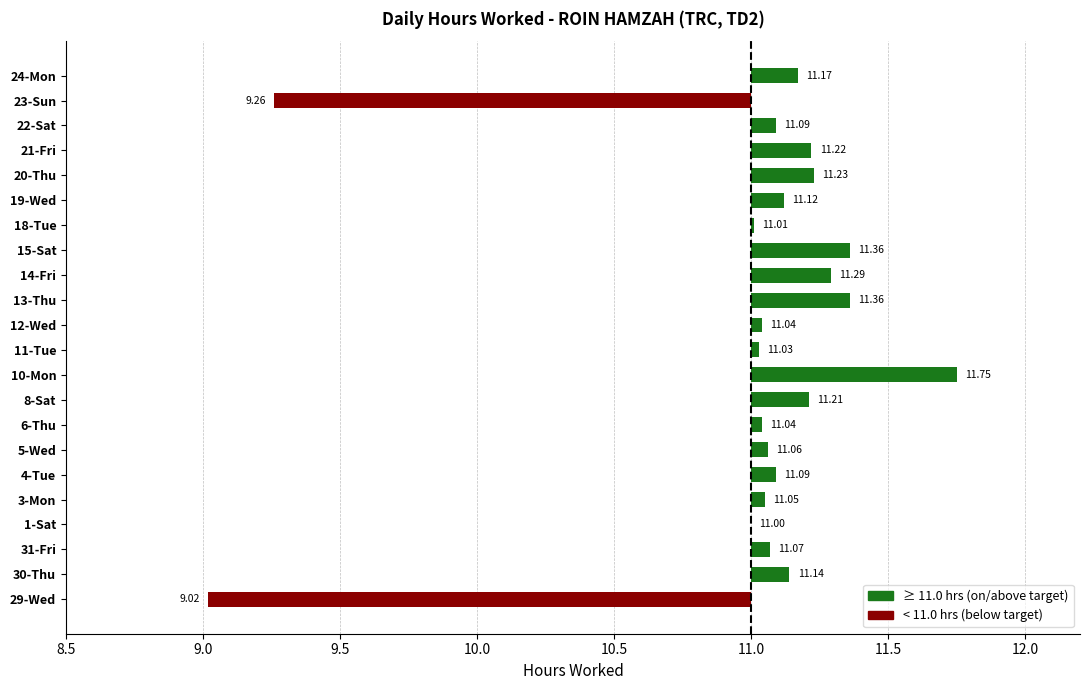

Does the chart contain any negative values?

No